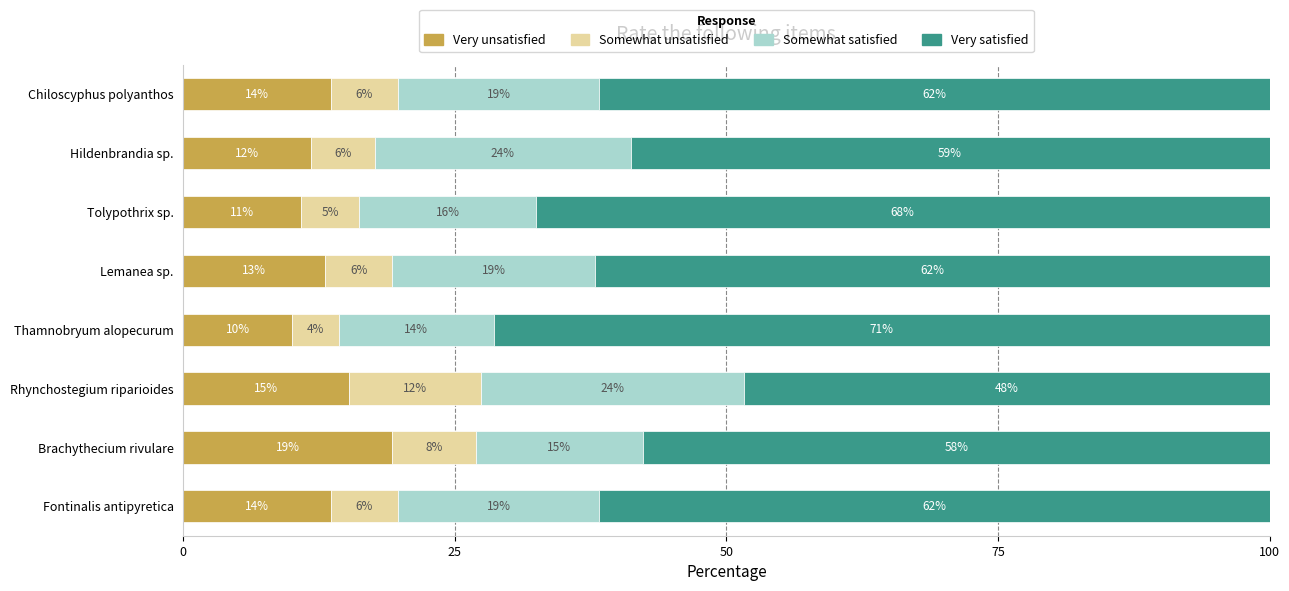

What are all the series names shown in the legend?

Very unsatisfied, Somewhat unsatisfied, Somewhat satisfied, Very satisfied